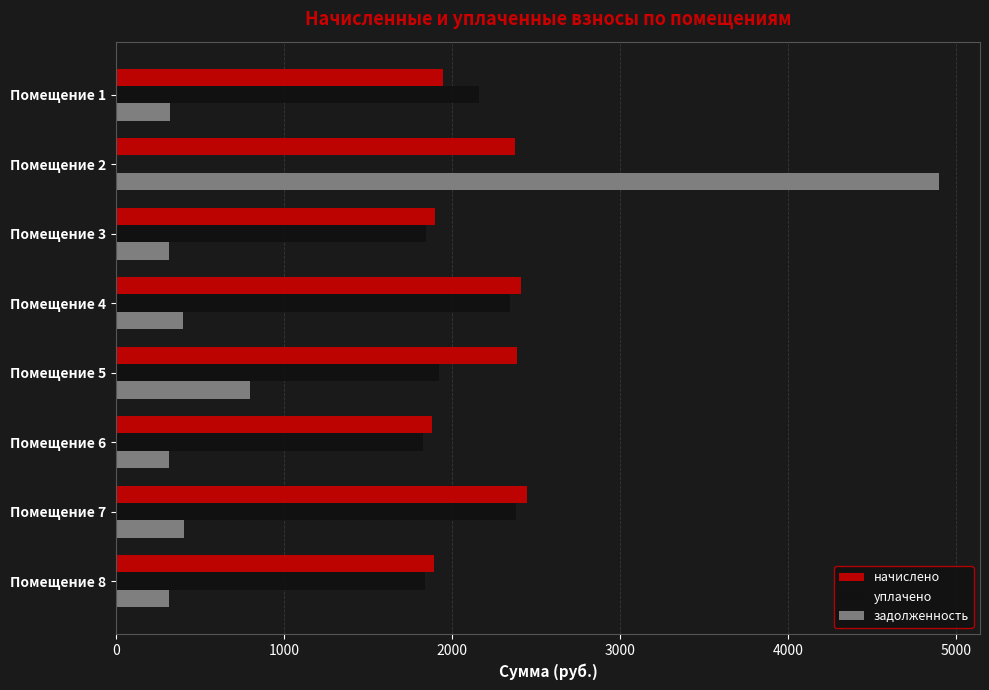

The value of задолженность at Помещение 7 is 638.8. True or false?

False